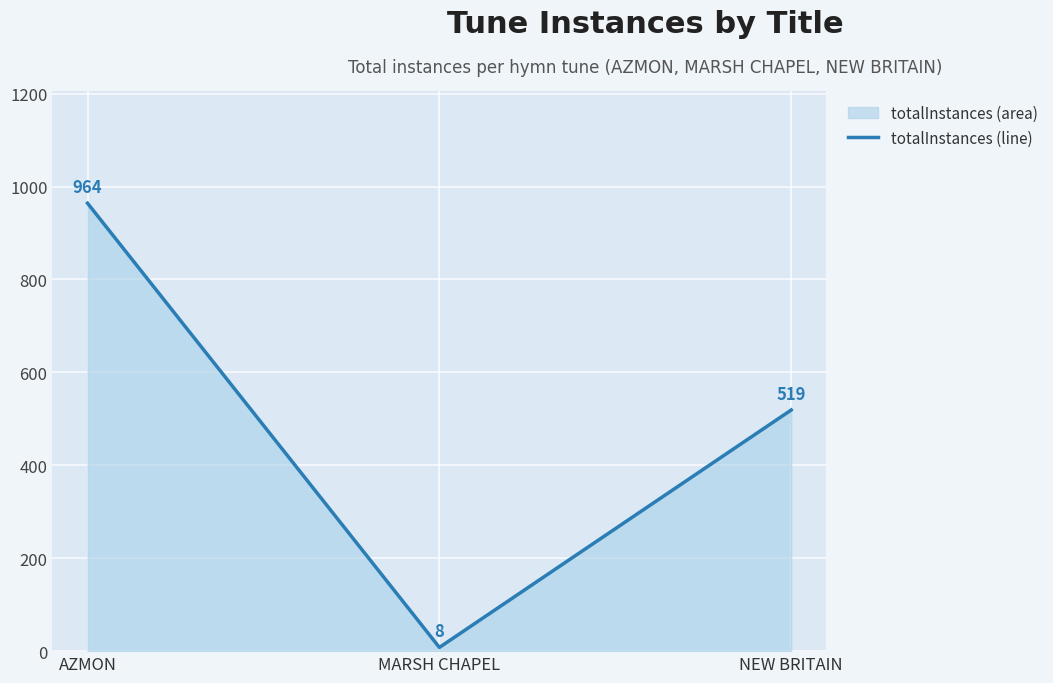

Rank the categories by value from lowest to highest.

MARSH CHAPEL, NEW BRITAIN, AZMON